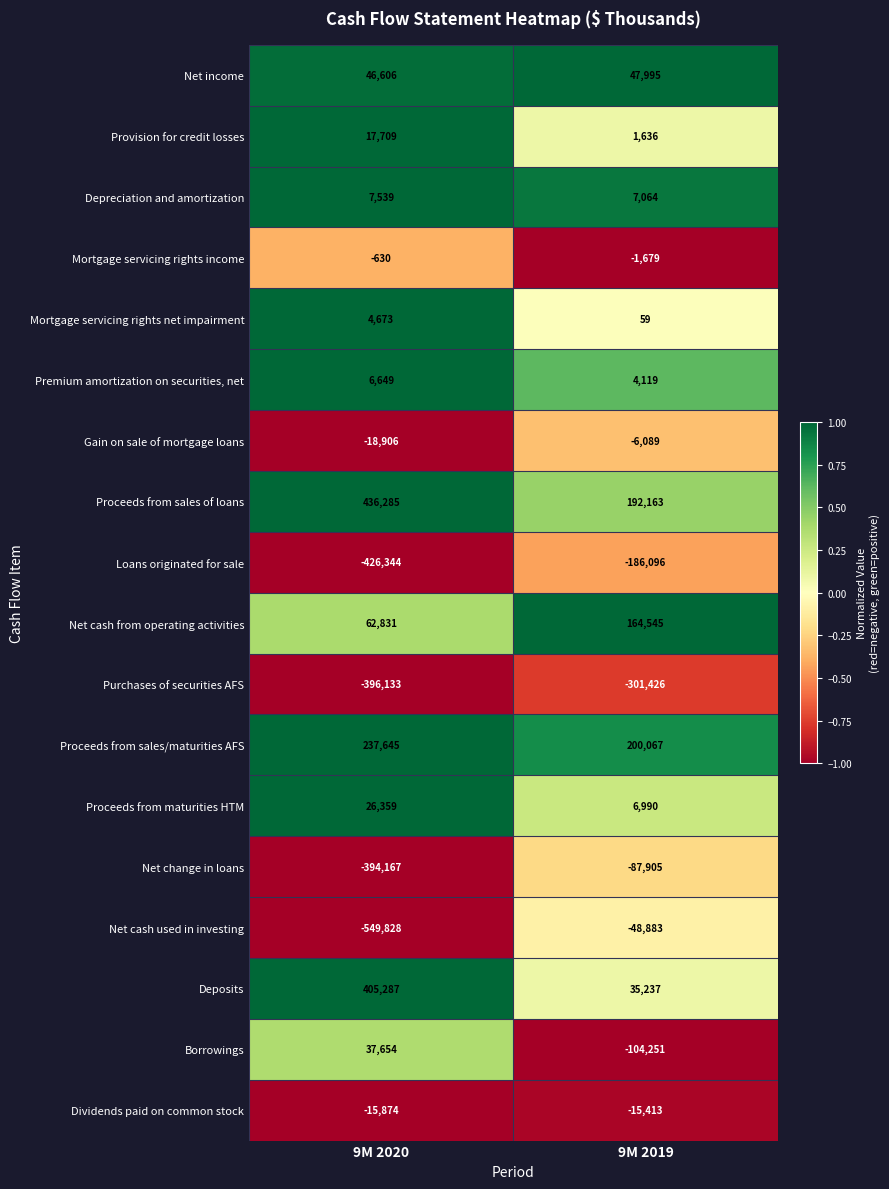

What is the sum of all Borrowings values?

-66597